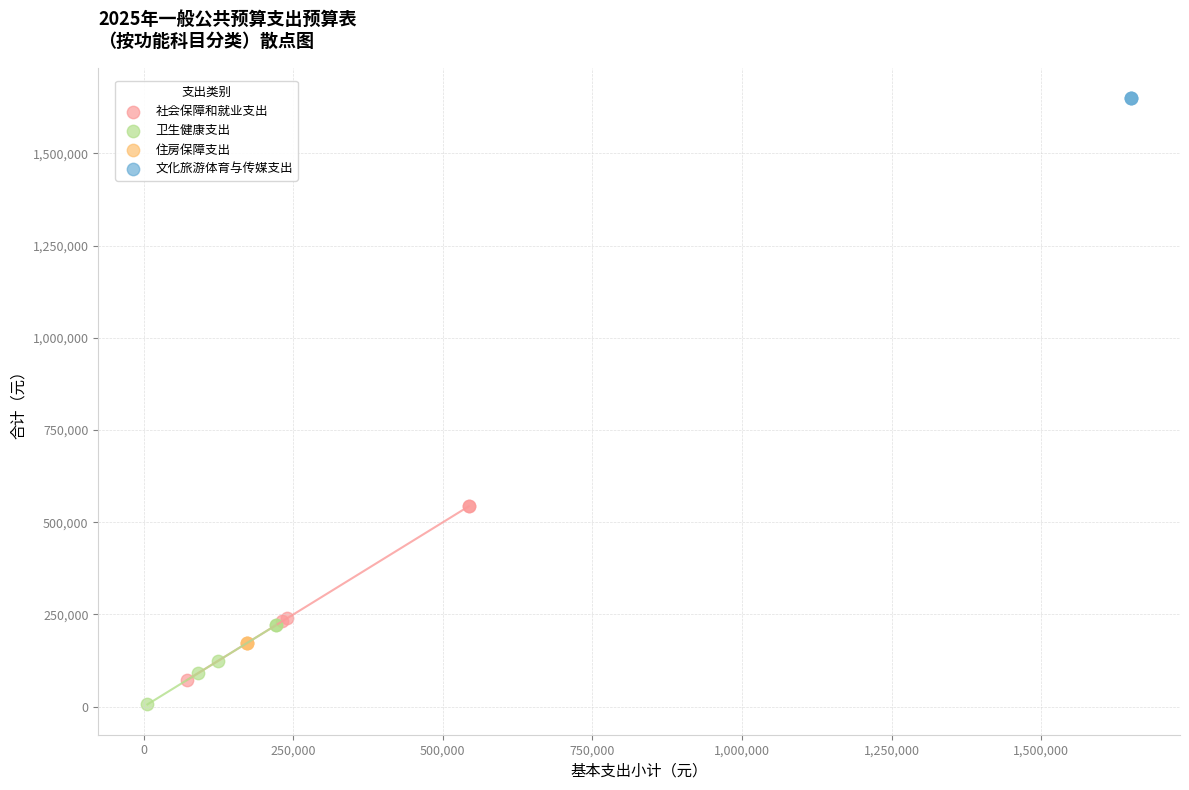

Which series contains the highest Y value?

文化旅游体育与传媒支出